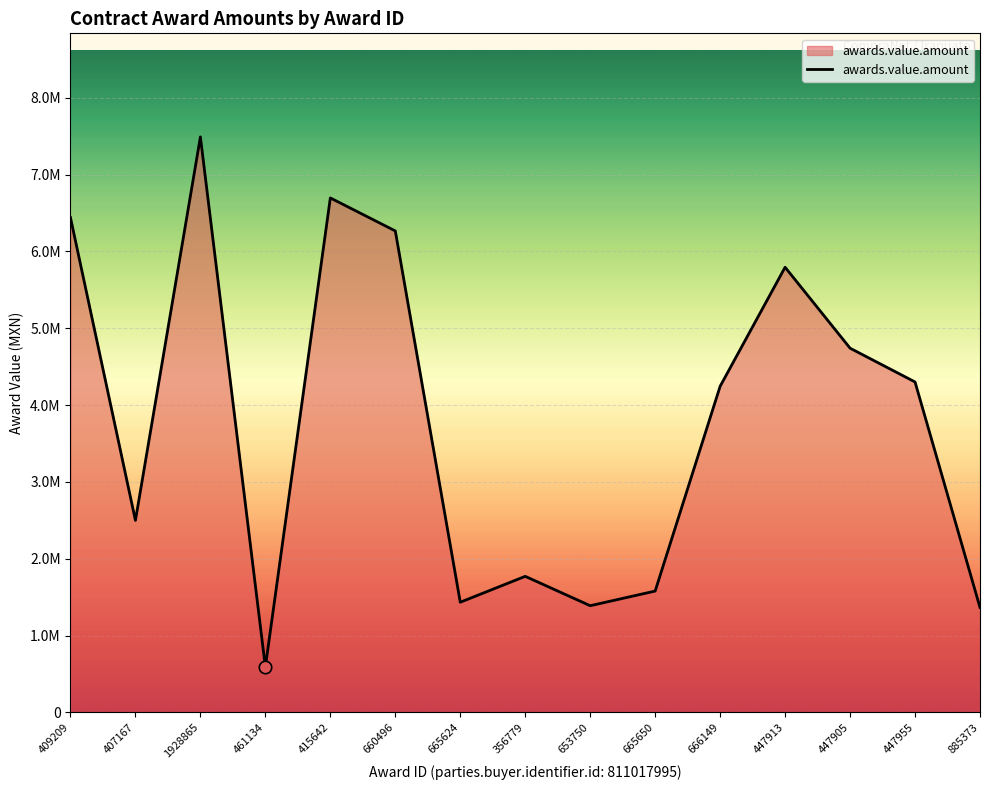

What is the change in value from 409209 to 1928865?

+1050350.2